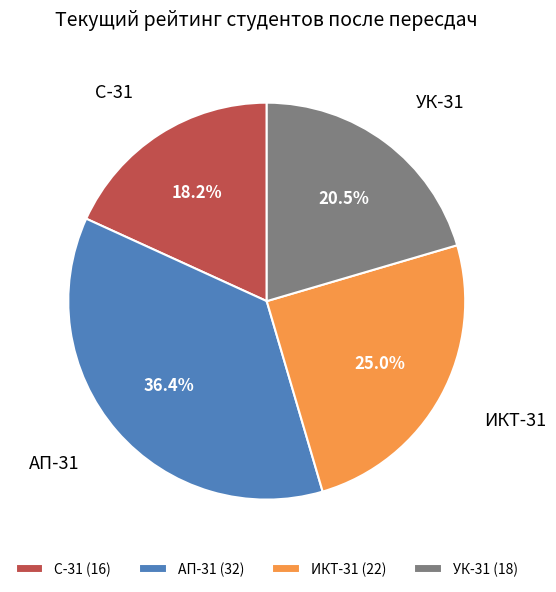

Approximately how many times larger is the value at УК-31 (18) compared to ИКТ-31 (22)?

0.8